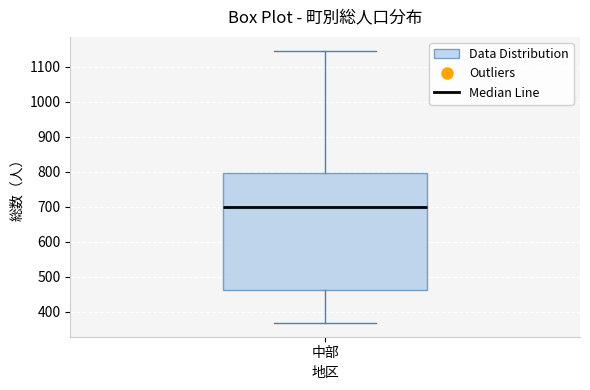

Transcribe this box plot: give where the median line is, the range the box spans, and where the two whiskers end, as read against the y-axis. The values are not printed on the chart, so give them approximately, as read against the axis.

median 700, box 460 to 800, whiskers 370 to 1150